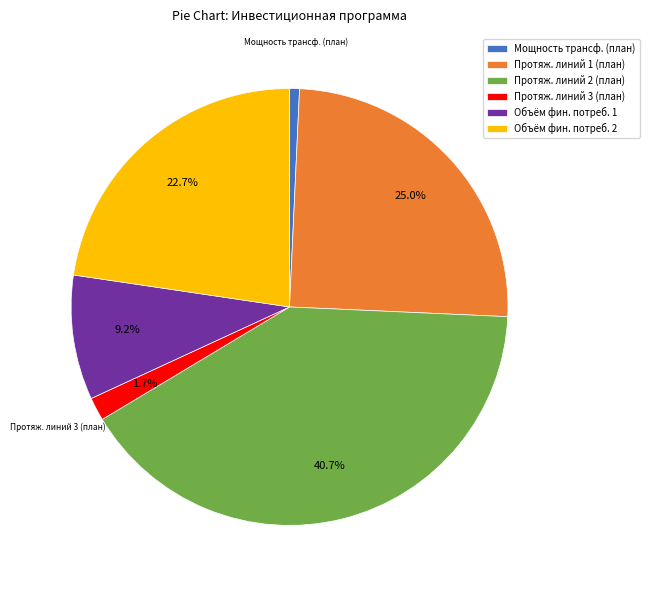

Which has a higher value, Объём фин. потреб. 1 or Протяж. линий 2 (план)?

Протяж. линий 2 (план)